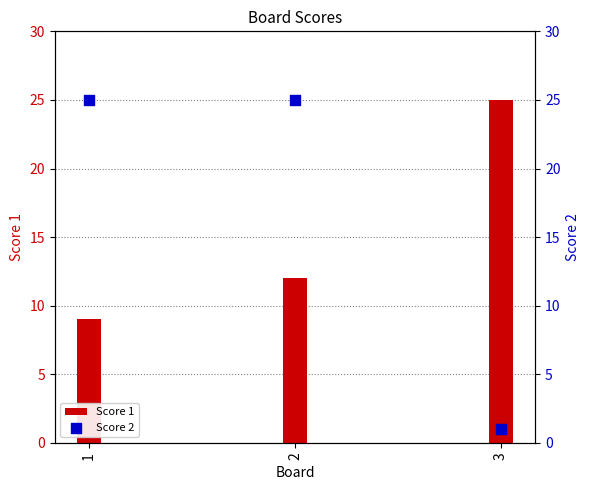

Which series contains the lowest Y value?

Score 2